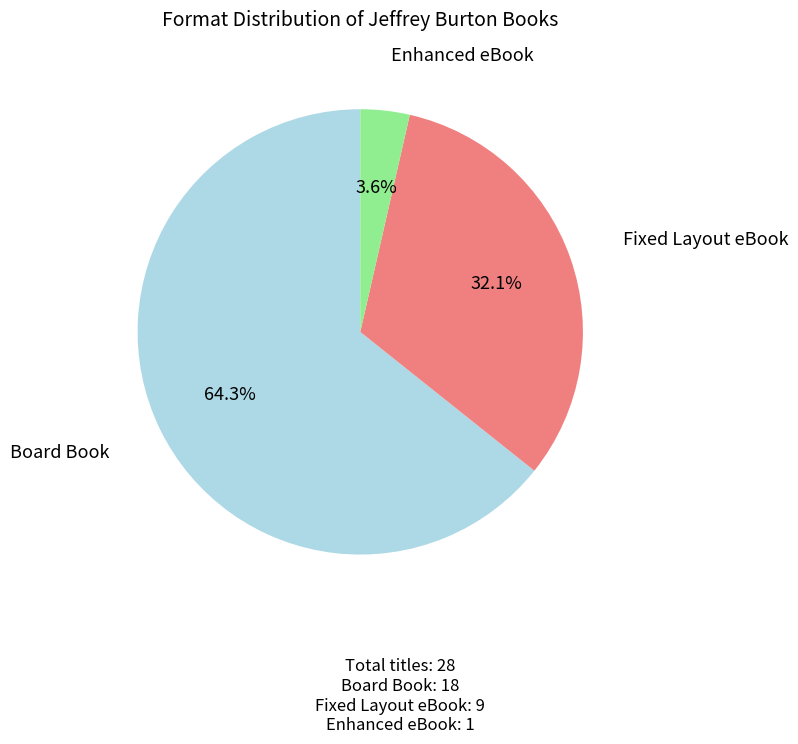

How much of the chart is everything except Enhanced eBook?

96.4%